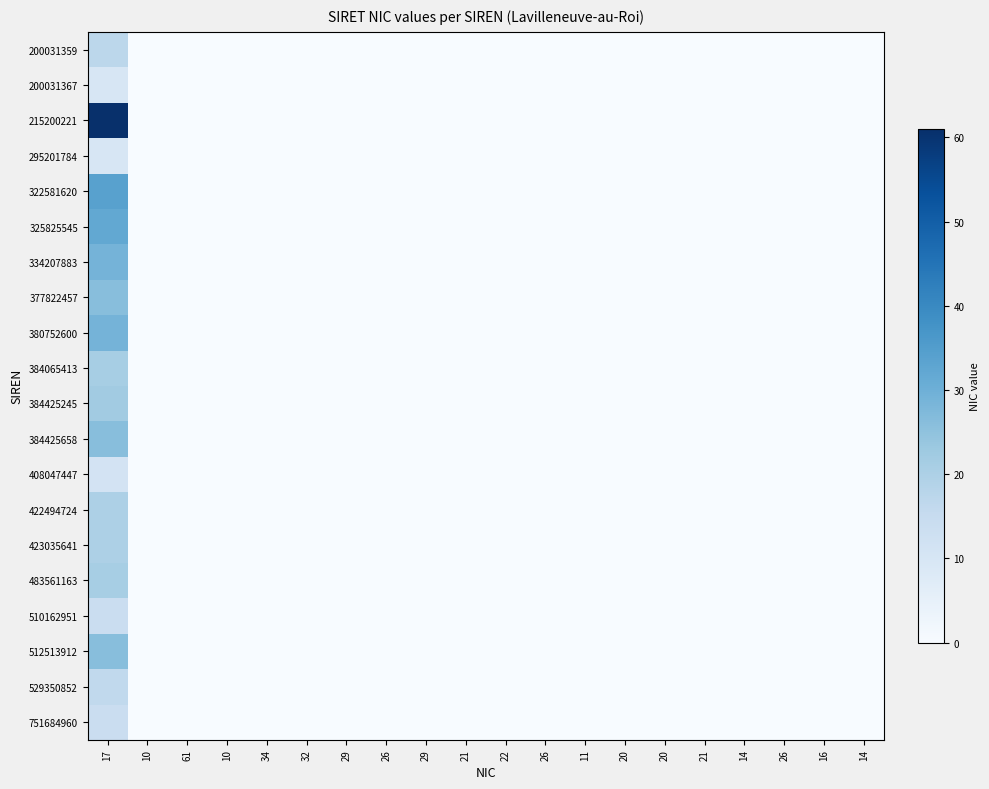

What is the difference between the highest and lowest values at 17?

51